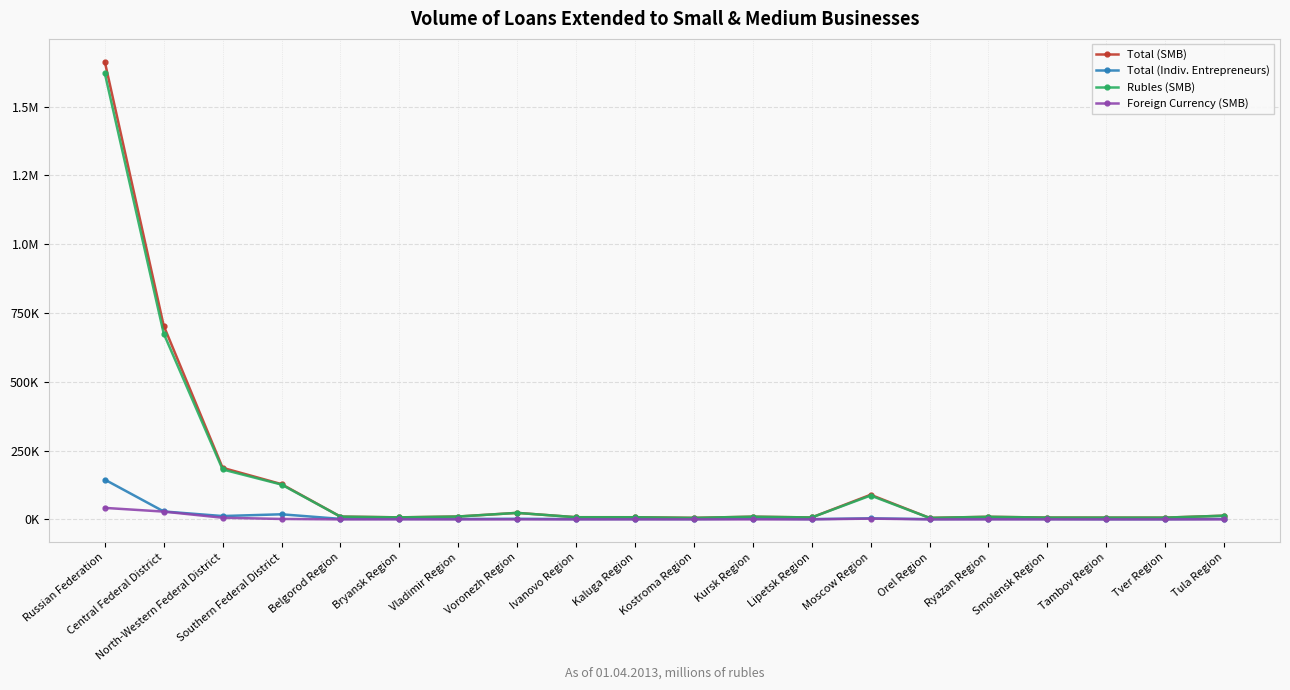

At which label does Rubles (SMB) reach its minimum?

Orel Region